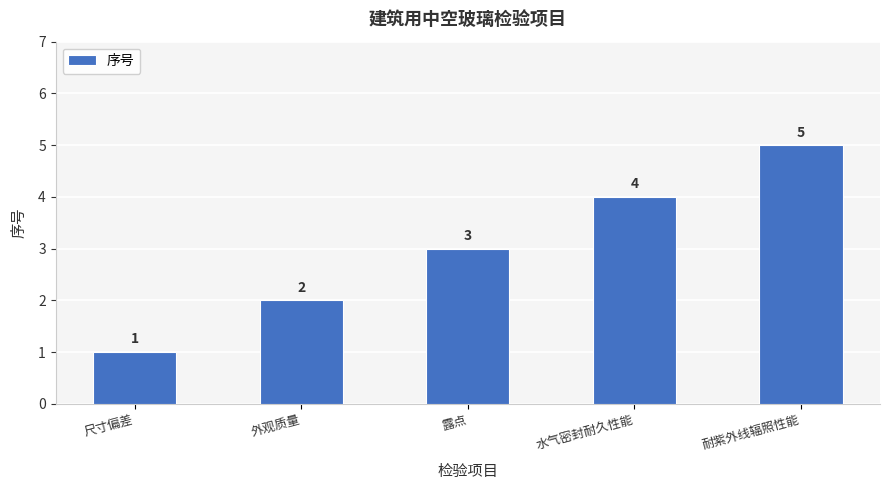

The value at 尺寸偏差 is 1. True or false?

True